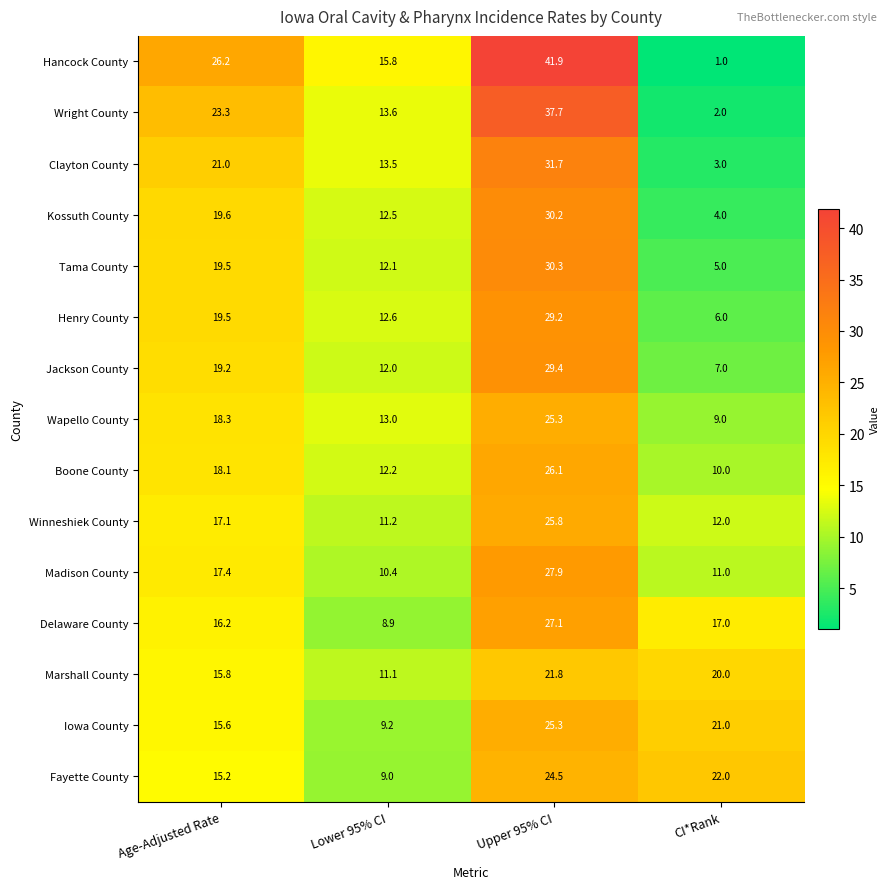

What is the difference between the Clayton County values at Upper 95% CI and Lower 95% CI?

18.2